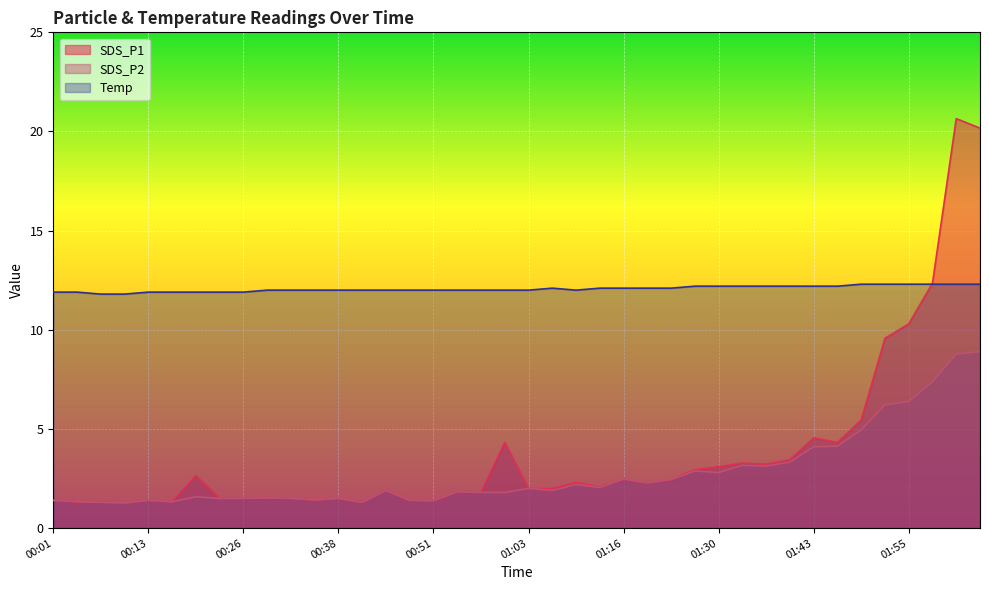

The SDS_P2 series shows 1.9 at 01:39. True or false?

False